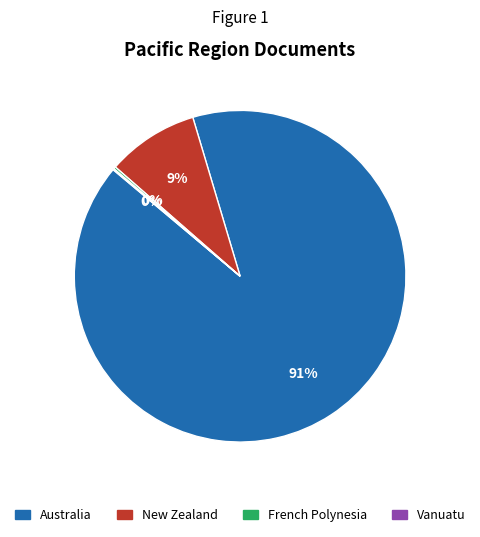

Combined, do Australia and New Zealand account for over 50%?

Yes